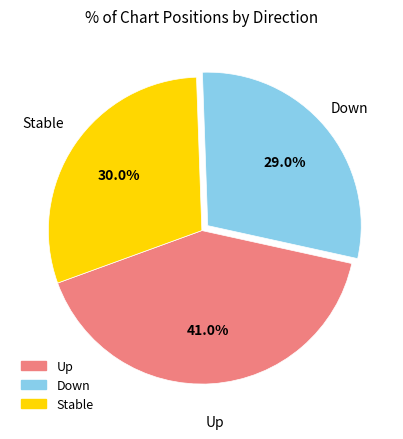

Is there any slice that represents more than half of the pie?

No